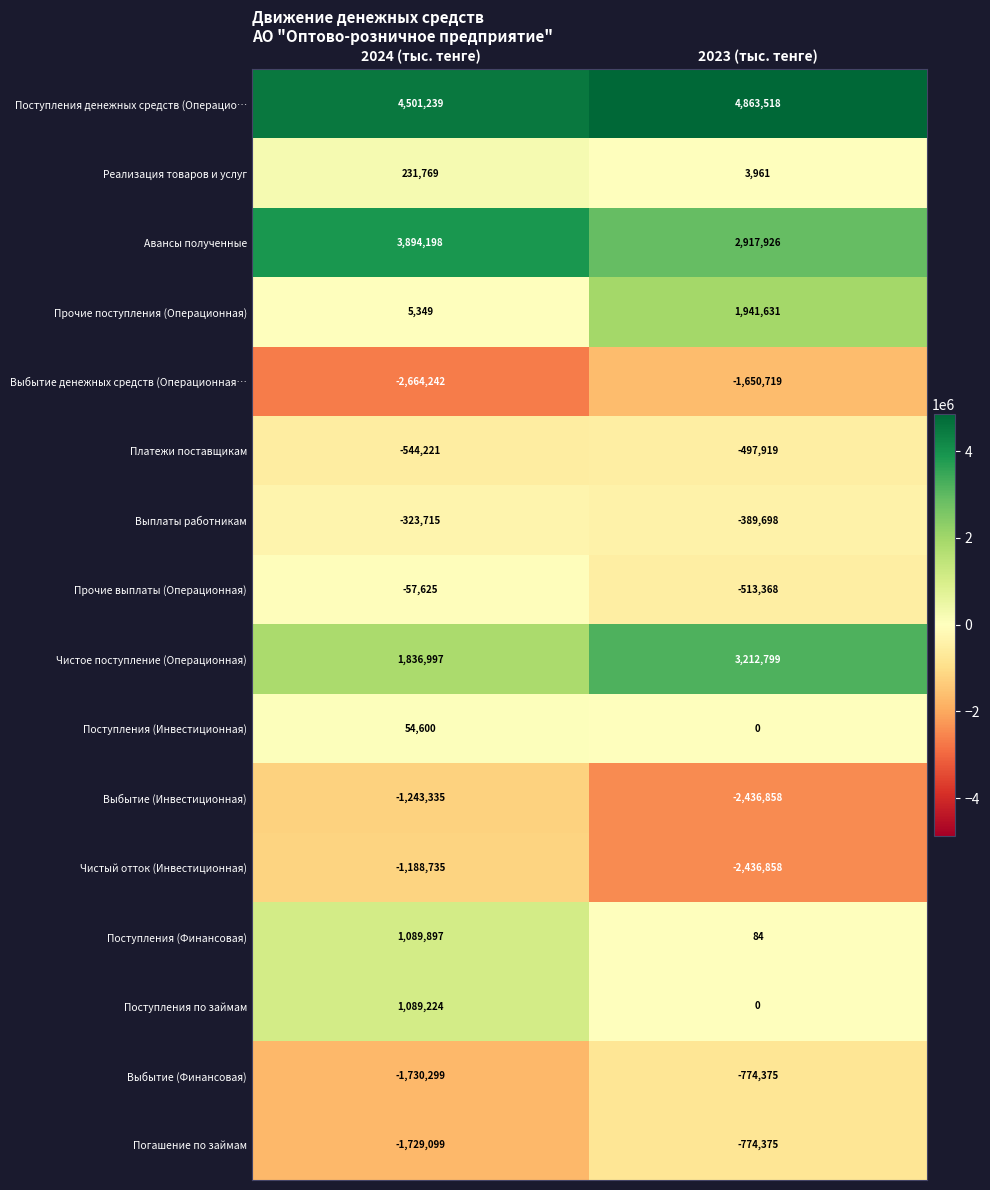

What is the difference between the maximum and minimum values in the Реализация товаров и услуг series?

227808